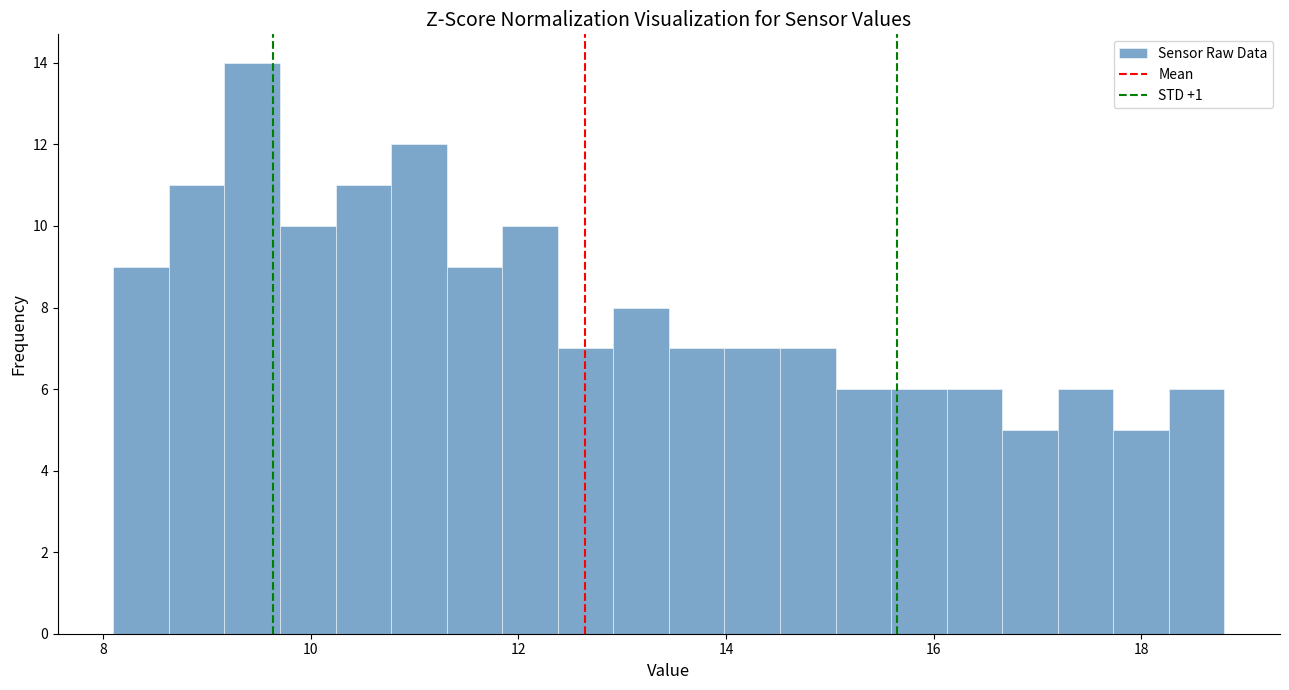

Read against the x-axis, roughly where is the centre of the tallest bar?

9.4